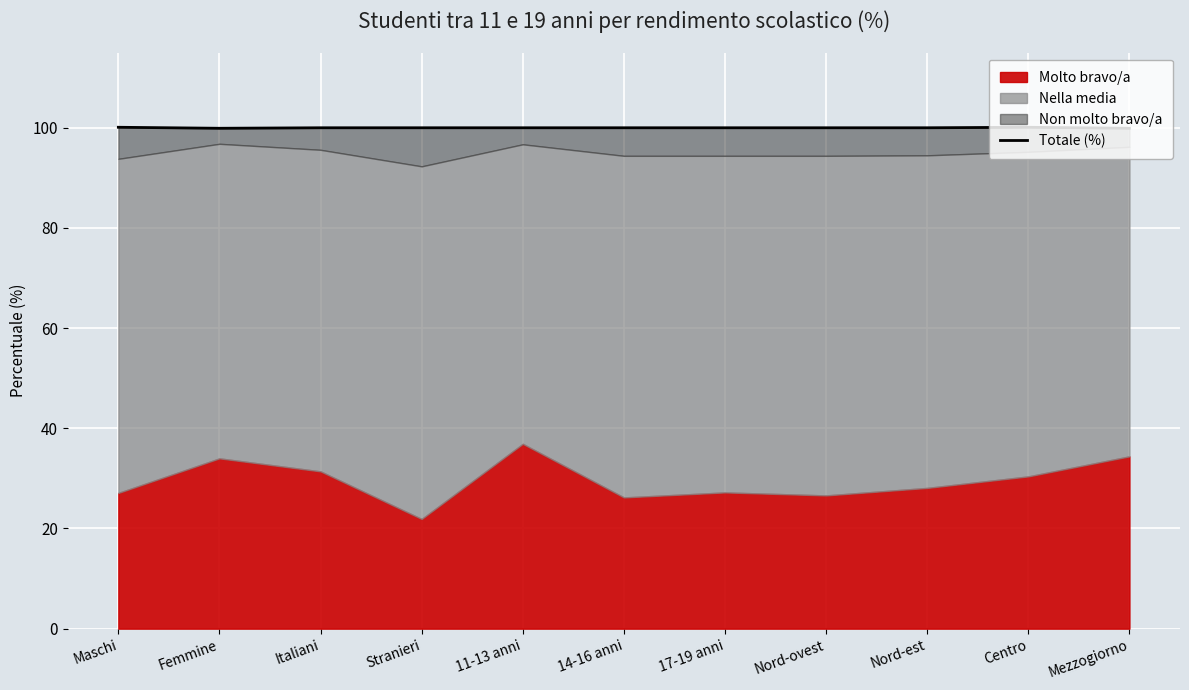

What is the label of the 7th point from the right?

11-13 anni